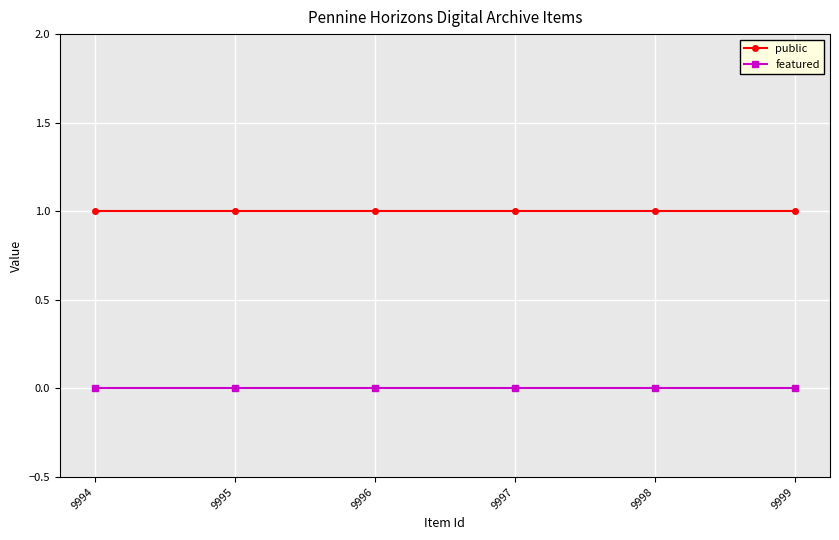

How many lines are shown in the chart?

2